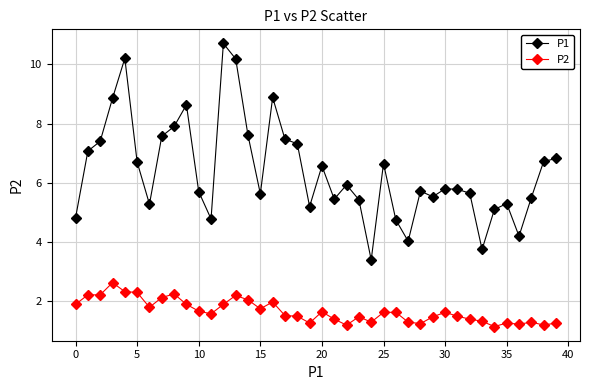

What are all the series names shown in the legend?

P1, P2